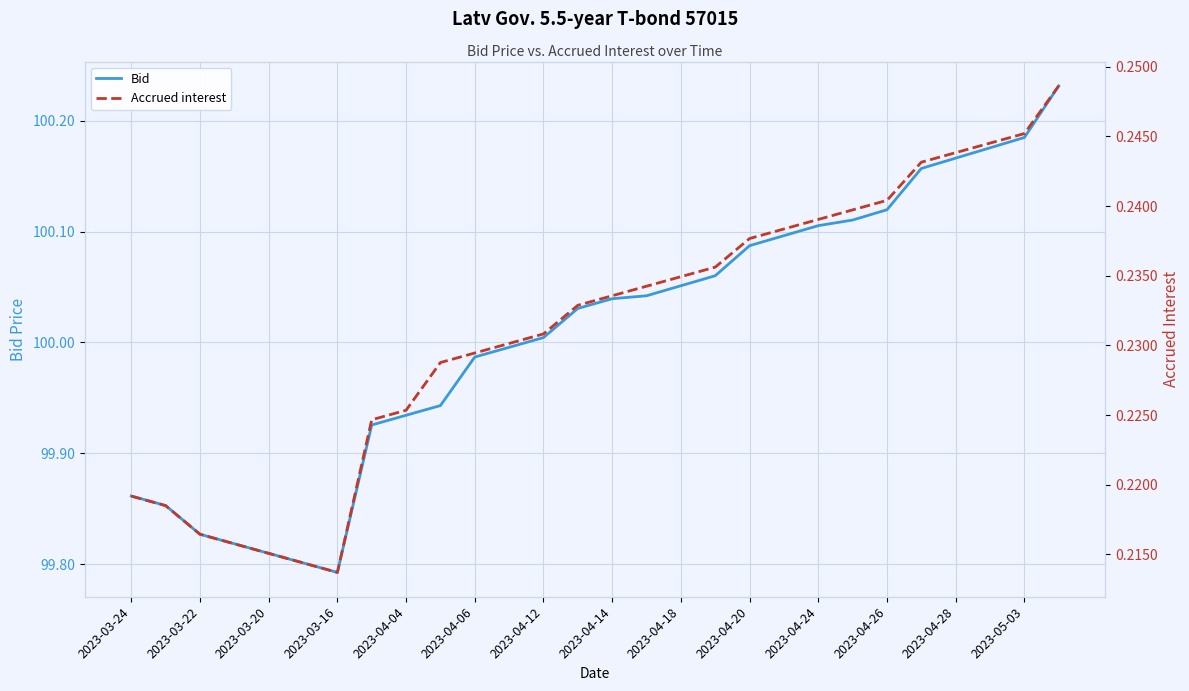

Which series changed the most between 2023-03-16 and 2023-04-28?

Bid